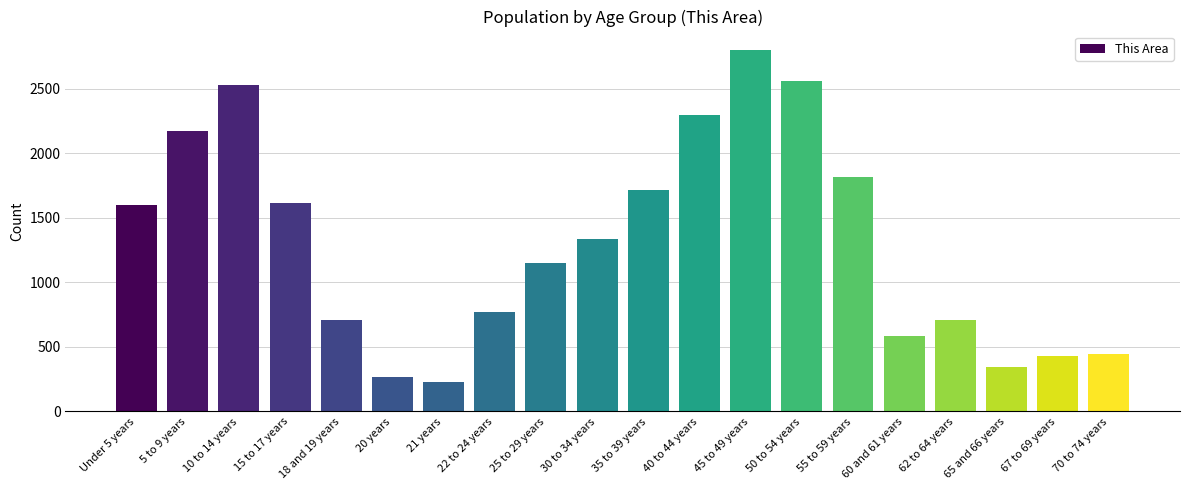

What position from the left is 70 to 74 years?

20